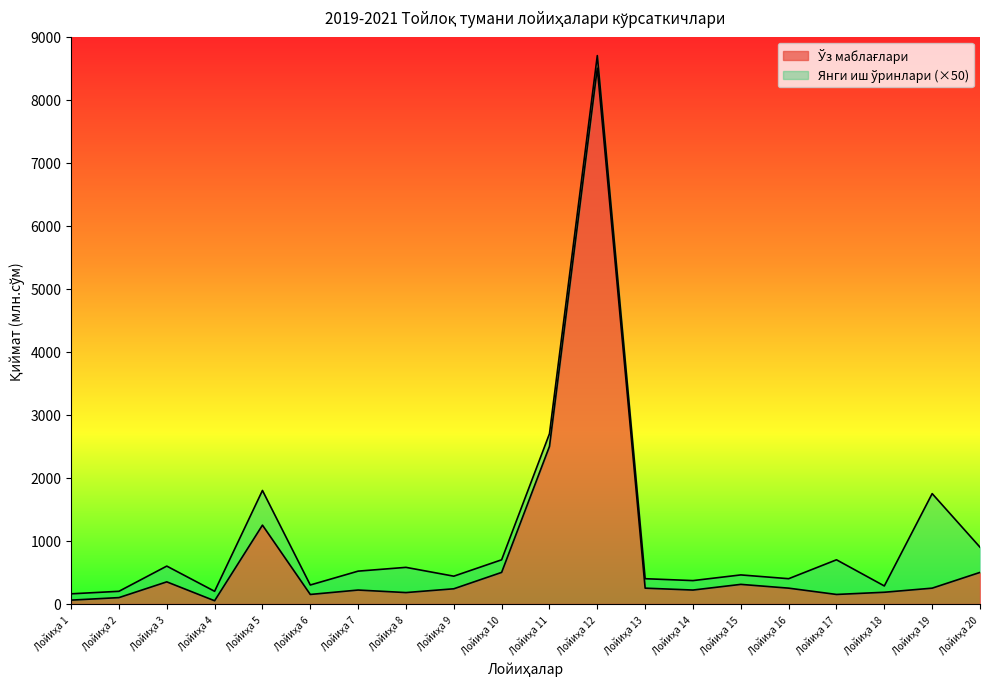

What is the value of the Ўз маблағлари point at the 16th from the left?

250